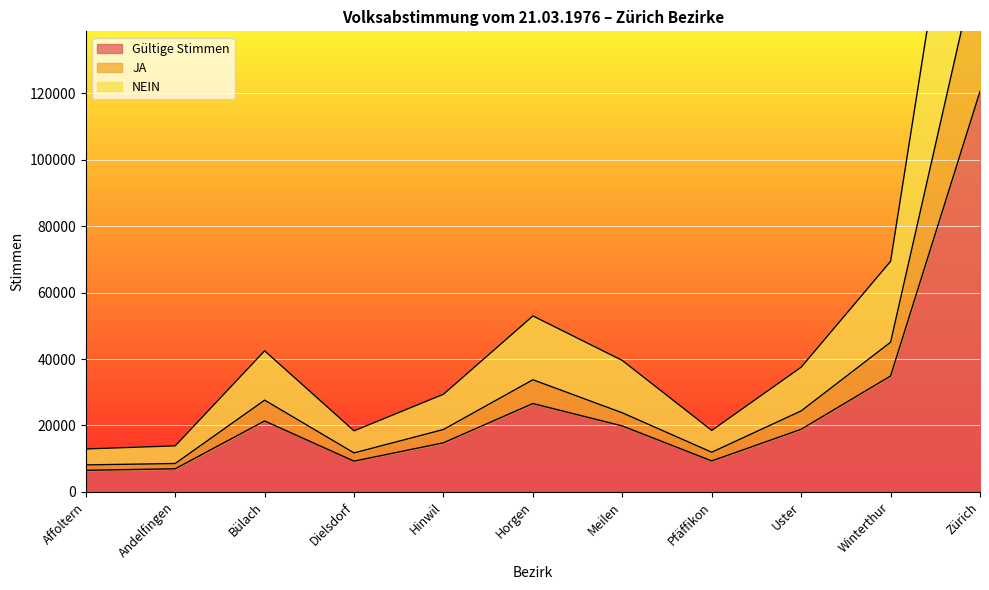

What is the sum of all NEIN values?

575176